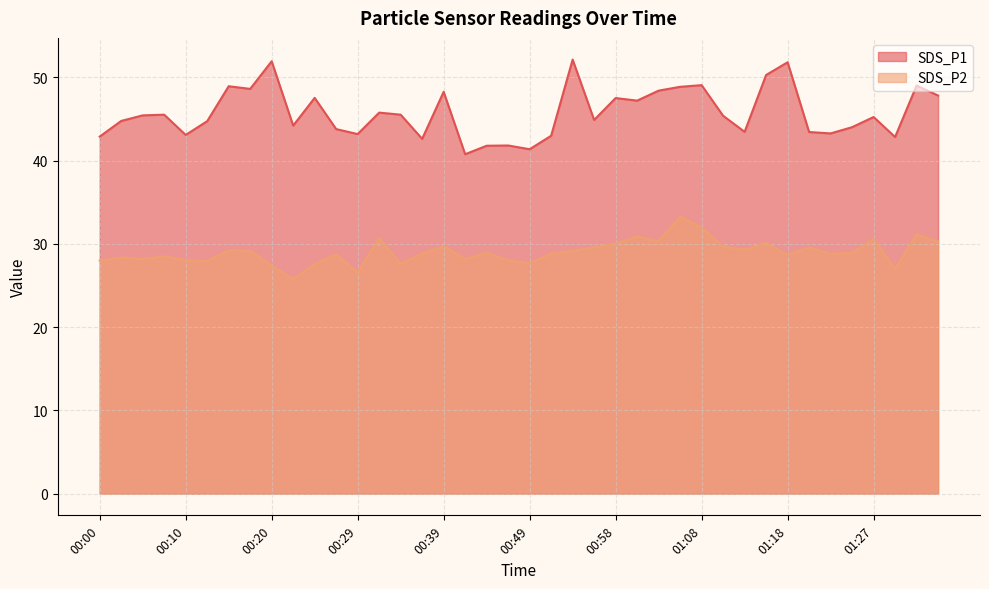

The value of SDS_P2 at 00:41 is 15.5. True or false?

False